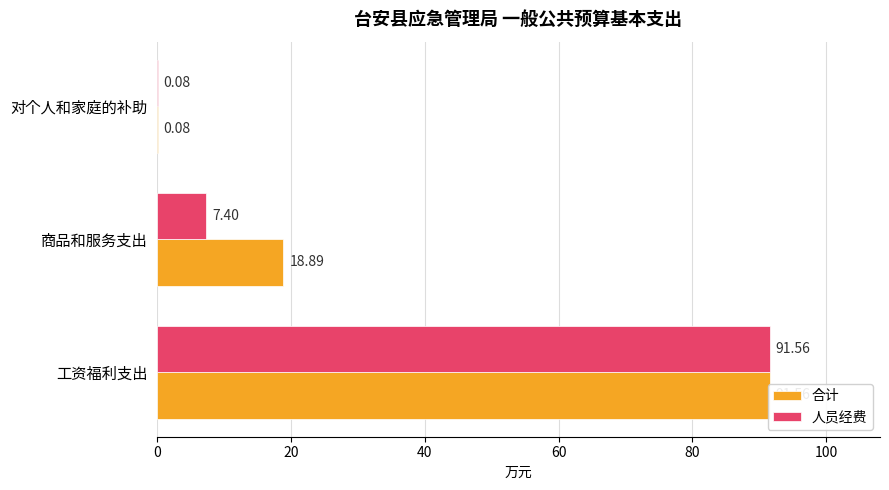

What is the sum of the 人员经费 values at 工资福利支出 and 商品和服务支出?

99.0